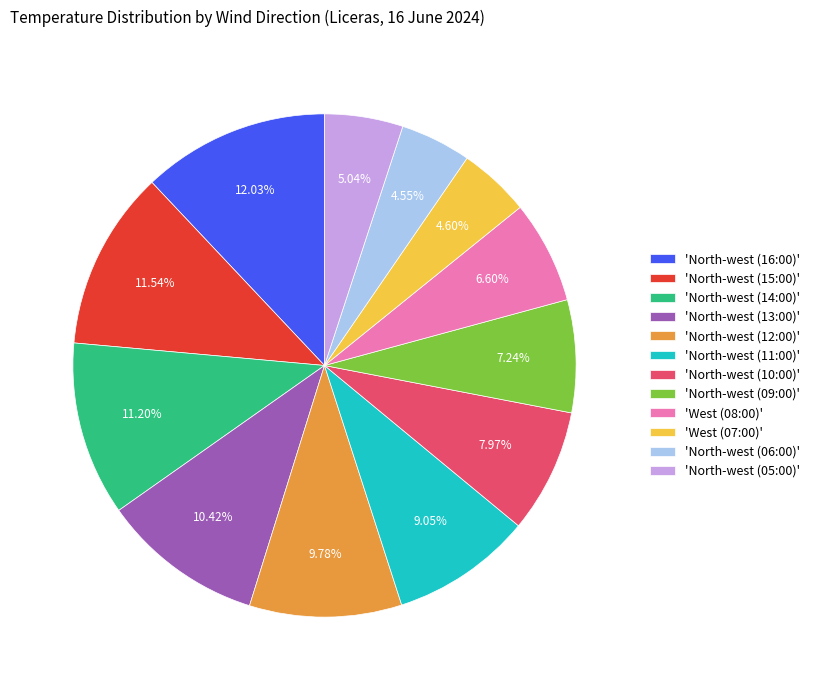

How many slices are in this pie chart?

12